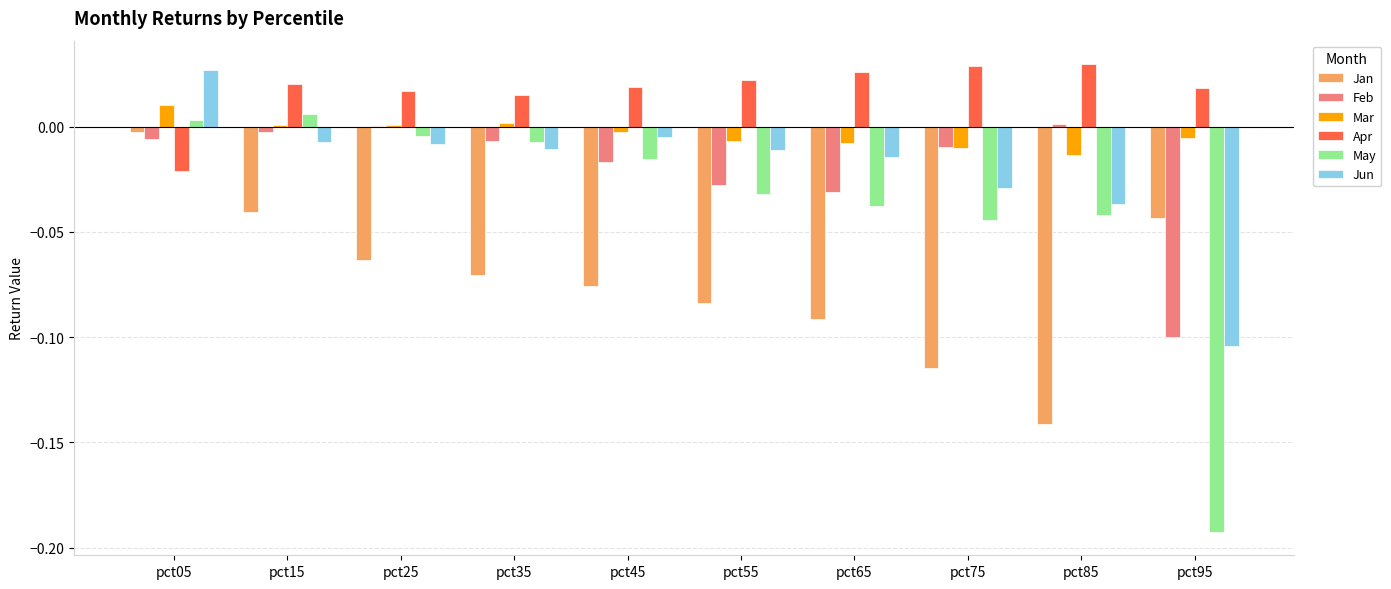

Which category has the highest value in the Jan series?

pct05